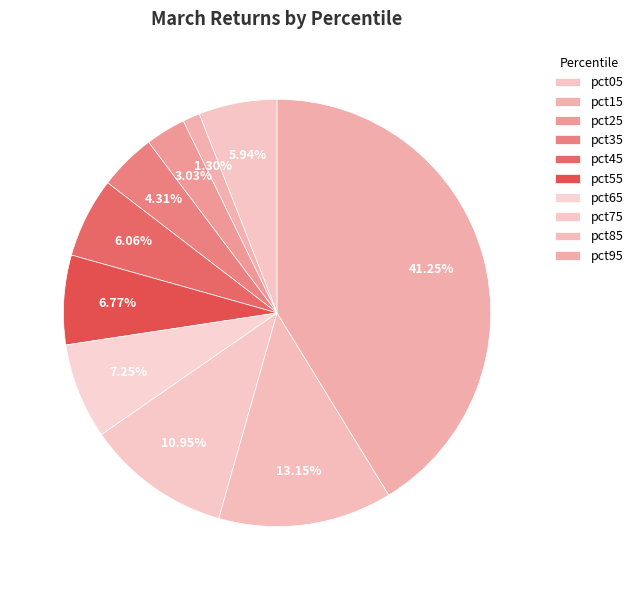

Is it true that pct35 is 4% of the pie?

True